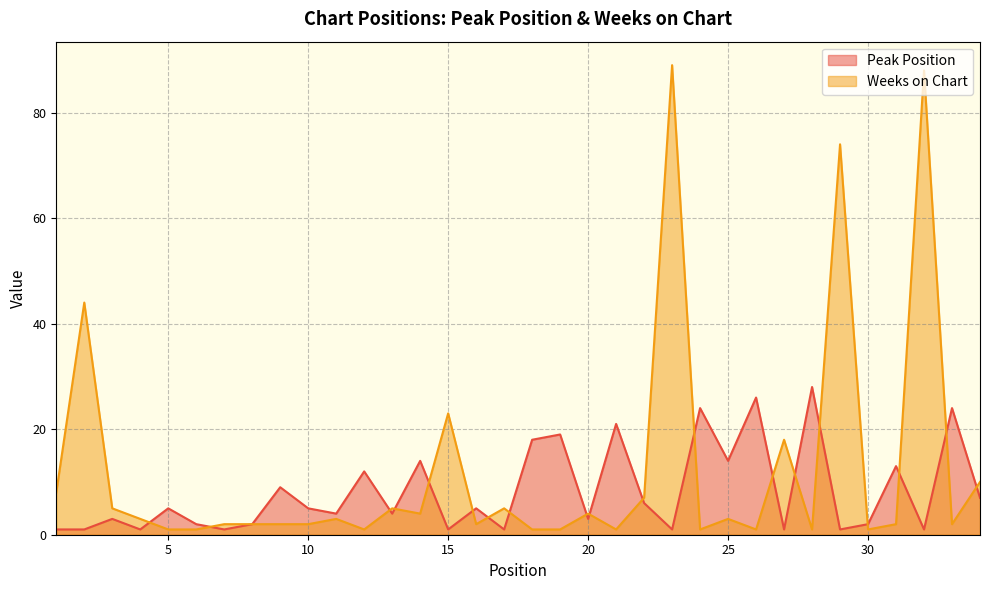

What is the value of the Weeks on Chart point at the 6th from the left?

1